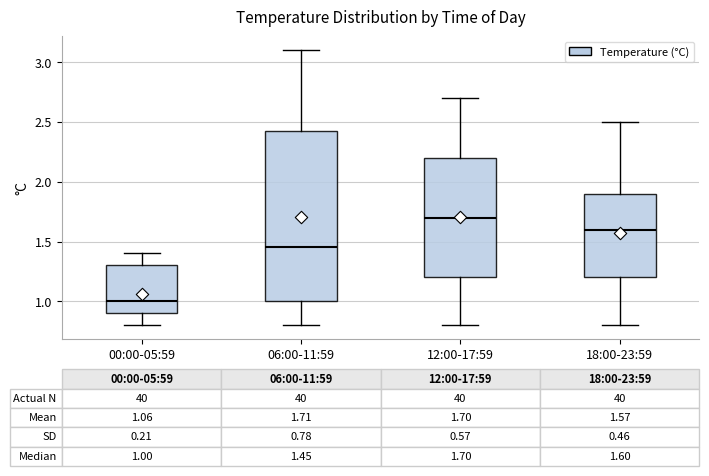

Which box's median line is the lowest?

00:00-05:59